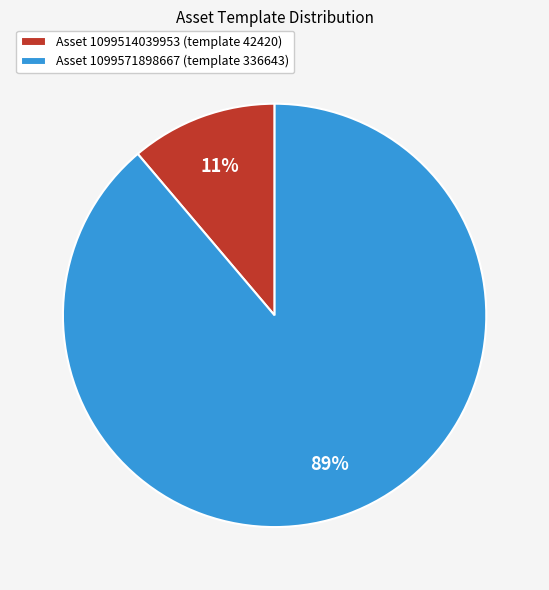

Rank the categories by value from lowest to highest.

Asset 1099514039953 (template 42420), Asset 1099571898667 (template 336643)